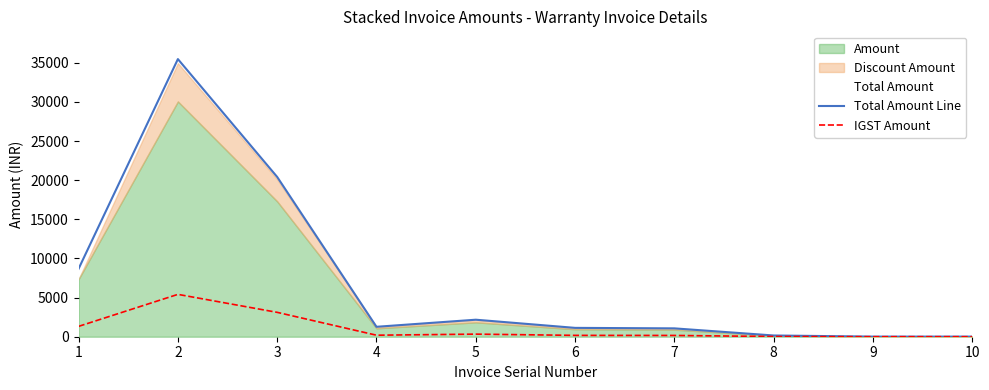

Reading right to left, what are all the values shown in this chart?

Total Amount Line: 10=14.2	9=14.2	8=158.1	7=1067.6	6=1130.5	5=2173.7	4=1268.5	3=20414.7	2=35473.3	1=8683.6
IGST Amount: 10=2.2	9=2.2	8=24.1	7=162.8	6=172.4	5=331.6	4=193.5	3=3114.1	2=5411.2	1=1324.6